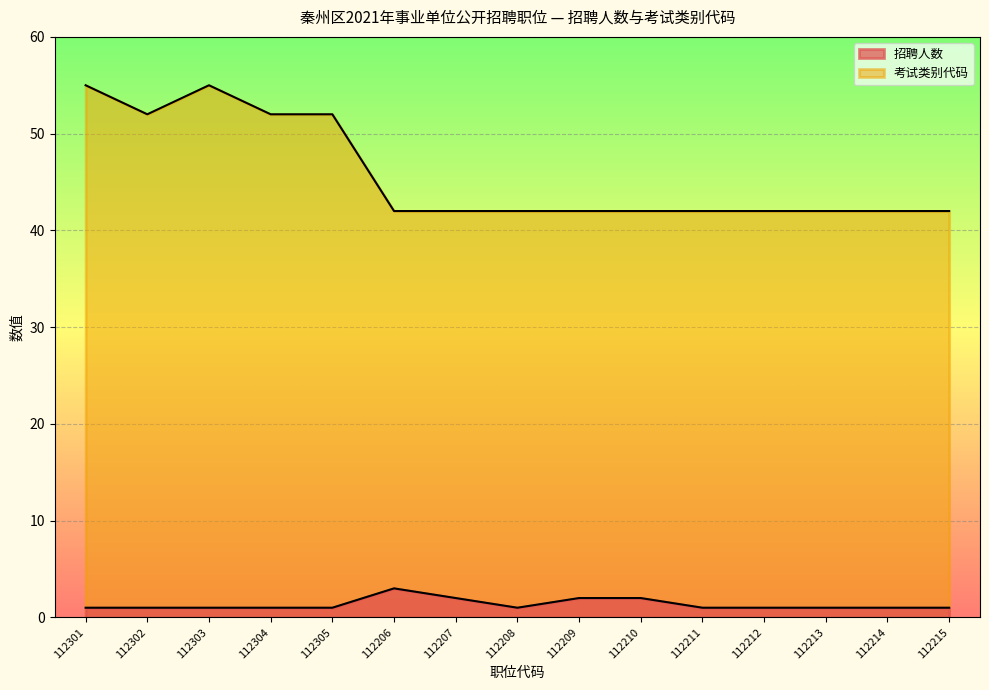

List the labels in order of 考试类别代码 value, largest first.

112301, 112303, 112302, 112304, 112305, 112206, 112207, 112208, 112209, 112210, 112211, 112212, 112213, 112214, 112215